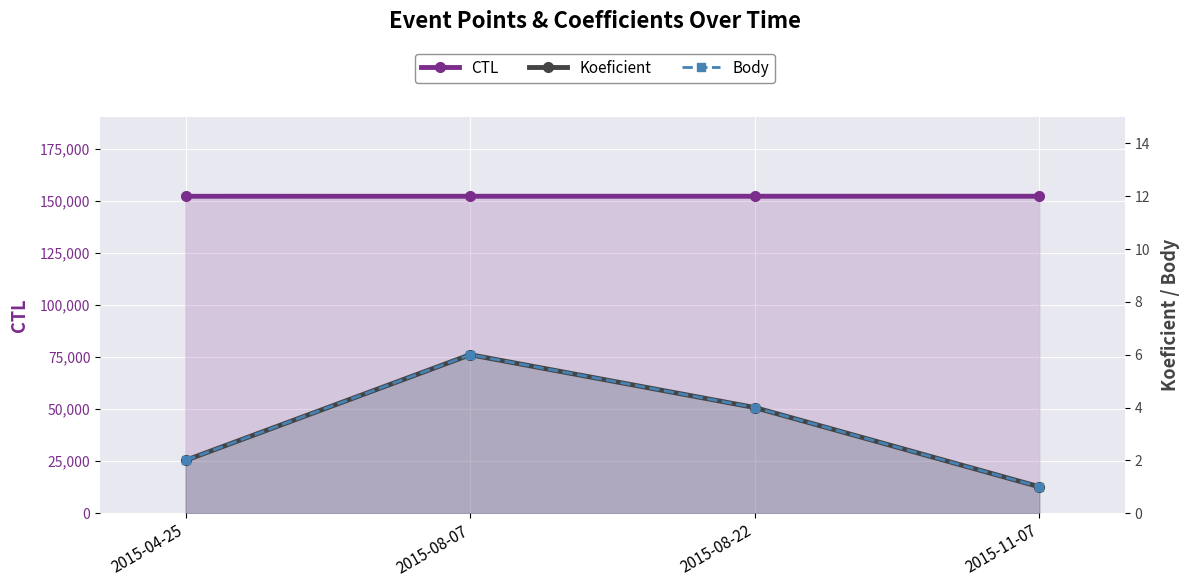

What is the label of the 3rd point from the right?

2015-08-07